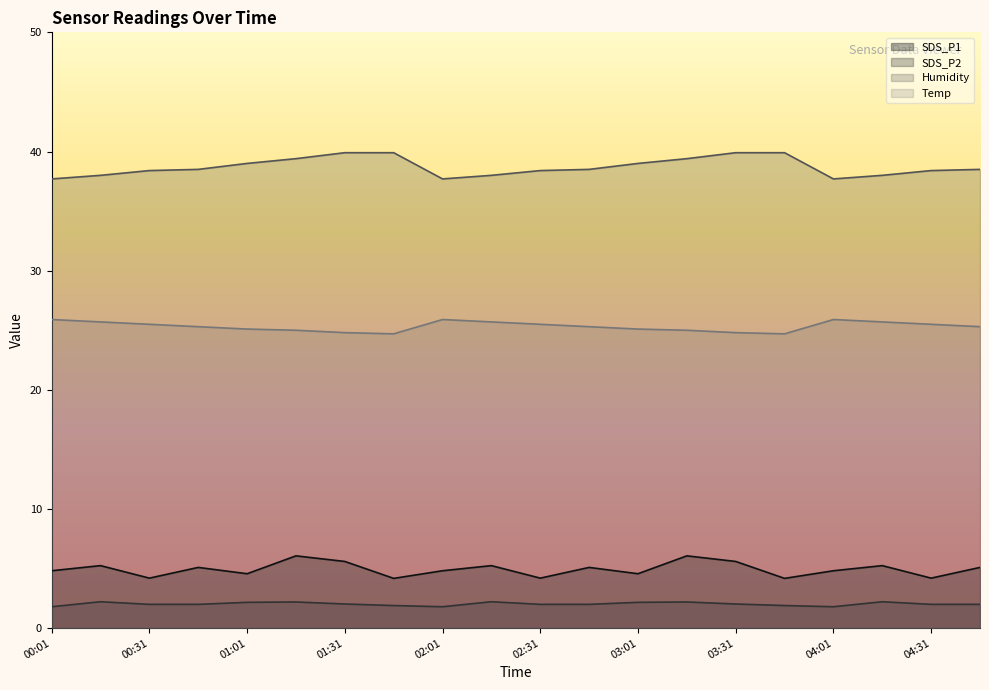

Reading right to left, list all the values displayed in this chart.

SDS_P1: 04:46=5.1	04:31=4.2	04:16=5.2	04:01=4.8	03:46=4.2	03:31=5.6	03:16=6.1	03:01=4.6	02:46=5.1	02:31=4.2	02:16=5.2	02:01=4.8	01:46=4.2	01:31=5.6	01:16=6.1	01:01=4.6	00:46=5.1	00:31=4.2	00:16=5.2	00:01=4.8
SDS_P2: 04:46=2.0	04:31=2.0	04:16=2.2	04:01=1.8	03:46=1.9	03:31=2.0	03:16=2.2	03:01=2.2	02:46=2.0	02:31=2.0	02:16=2.2	02:01=1.8	01:46=1.9	01:31=2.0	01:16=2.2	01:01=2.2	00:46=2.0	00:31=2.0	00:16=2.2	00:01=1.8
Humidity: 04:46=38.5	04:31=38.4	04:16=38.0	04:01=37.7	03:46=39.9	03:31=39.9	03:16=39.4	03:01=39.0	02:46=38.5	02:31=38.4	02:16=38.0	02:01=37.7	01:46=39.9	01:31=39.9	01:16=39.4	01:01=39.0	00:46=38.5	00:31=38.4	00:16=38.0	00:01=37.7
Temp: 04:46=25.3	04:31=25.5	04:16=25.7	04:01=25.9	03:46=24.7	03:31=24.8	03:16=25.0	03:01=25.1	02:46=25.3	02:31=25.5	02:16=25.7	02:01=25.9	01:46=24.7	01:31=24.8	01:16=25.0	01:01=25.1	00:46=25.3	00:31=25.5	00:16=25.7	00:01=25.9